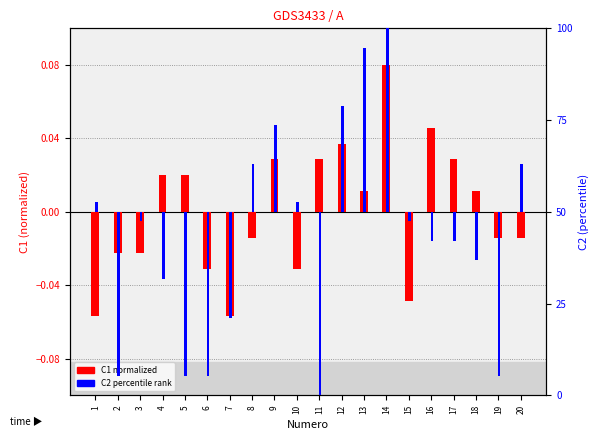

Where does the C1 normalized series first go above 0?

4